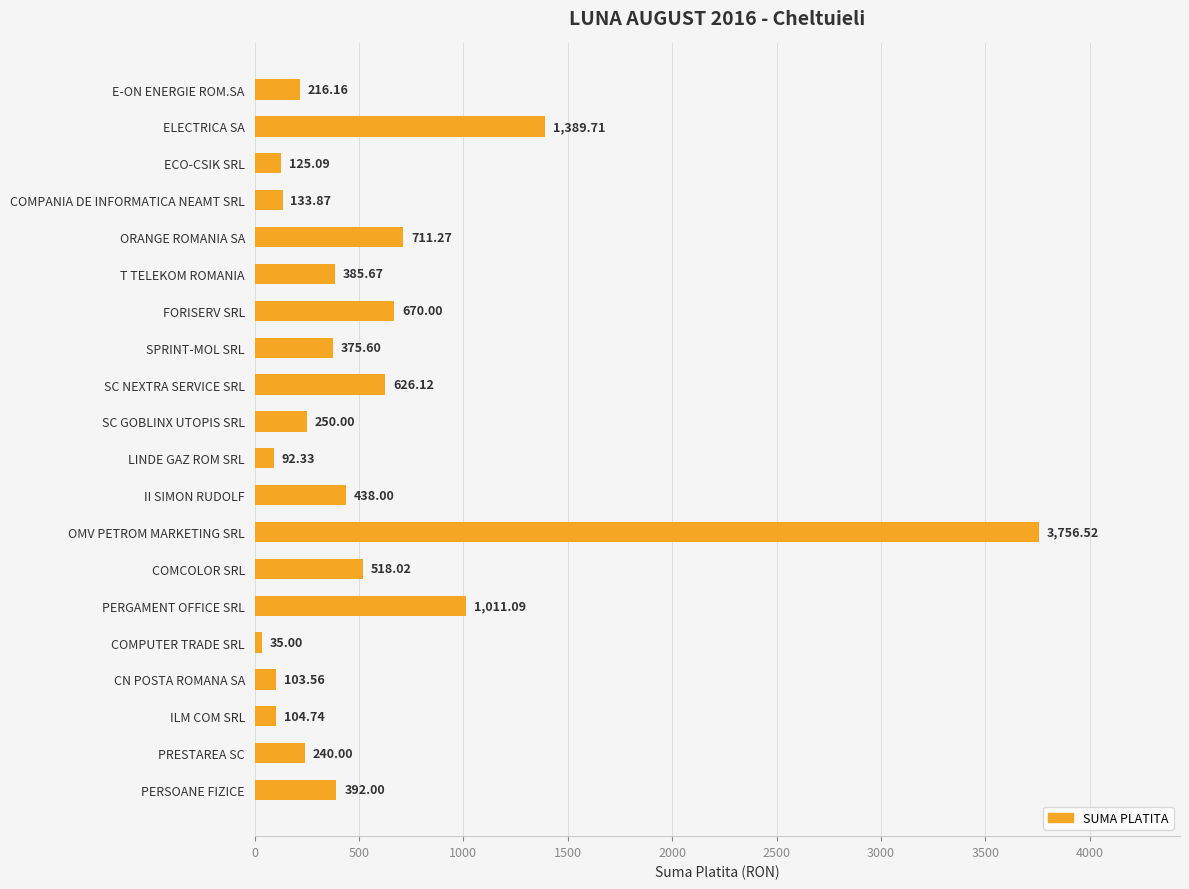

Count the number of data series in this chart.

1